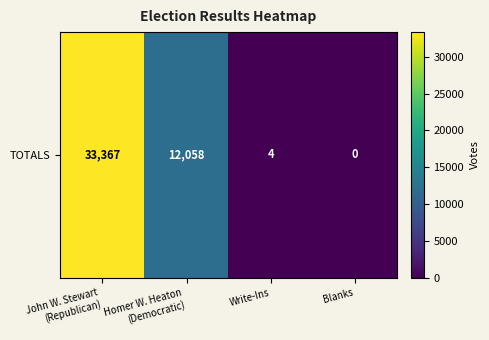

What is the difference between the maximum and minimum values?

33367